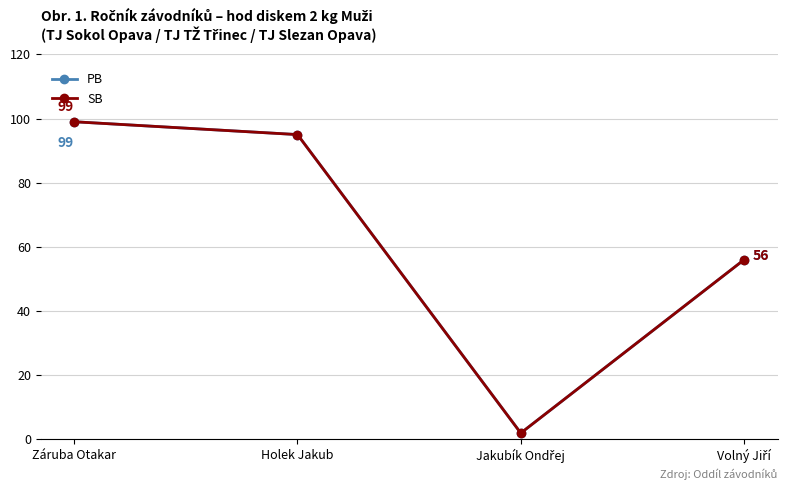

What is the difference between the second highest and second lowest values in the PB series?

39